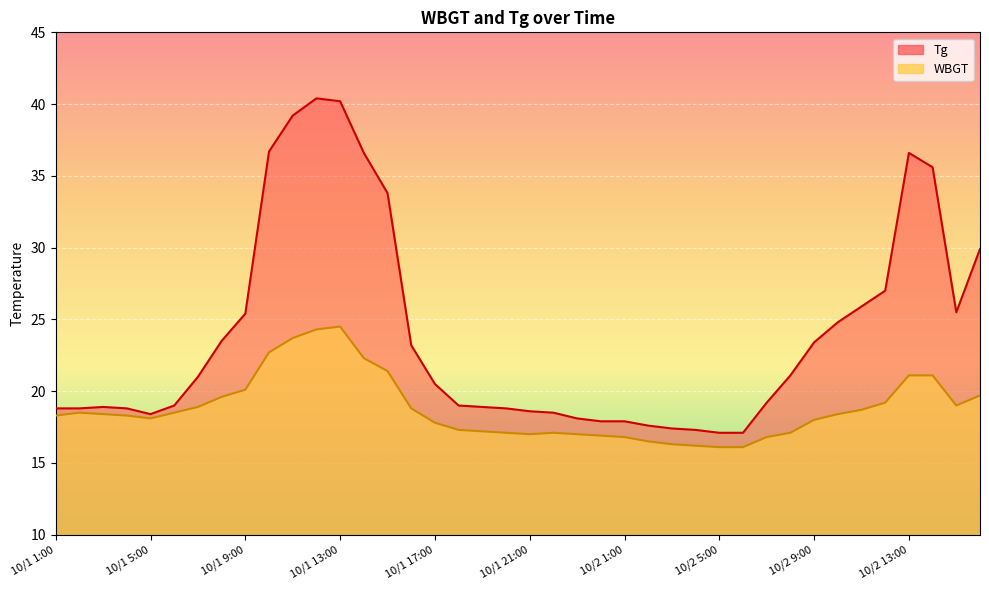

True or false: Tg has more than 1 interior local peaks.

True